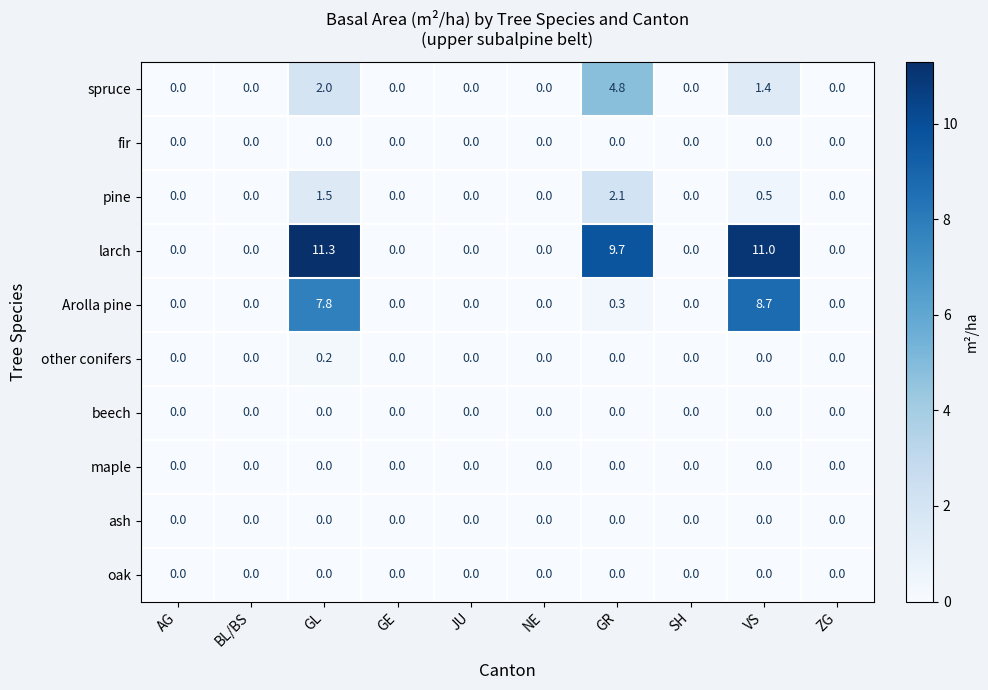

Is it true that maple equals 0.0 at NE?

True